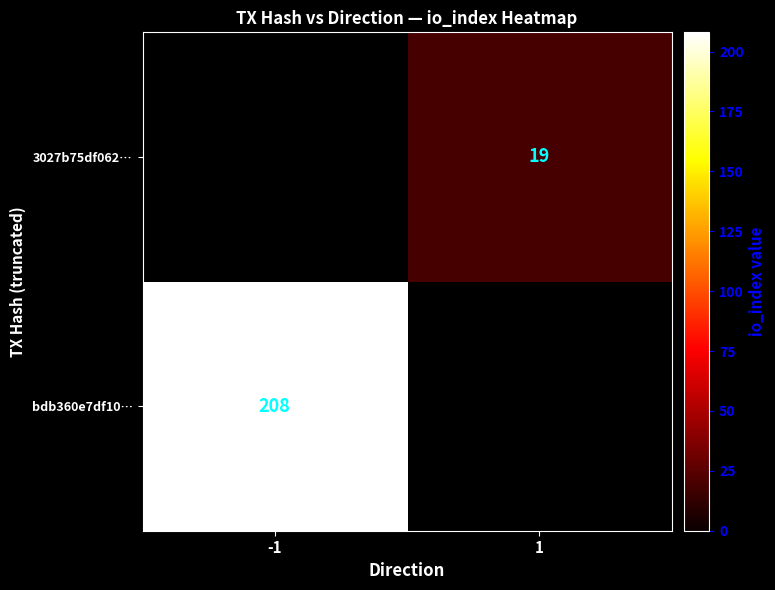

Is the value of 3027b75df062… at 1 greater than the value of bdb360e7df10… at -1?

No